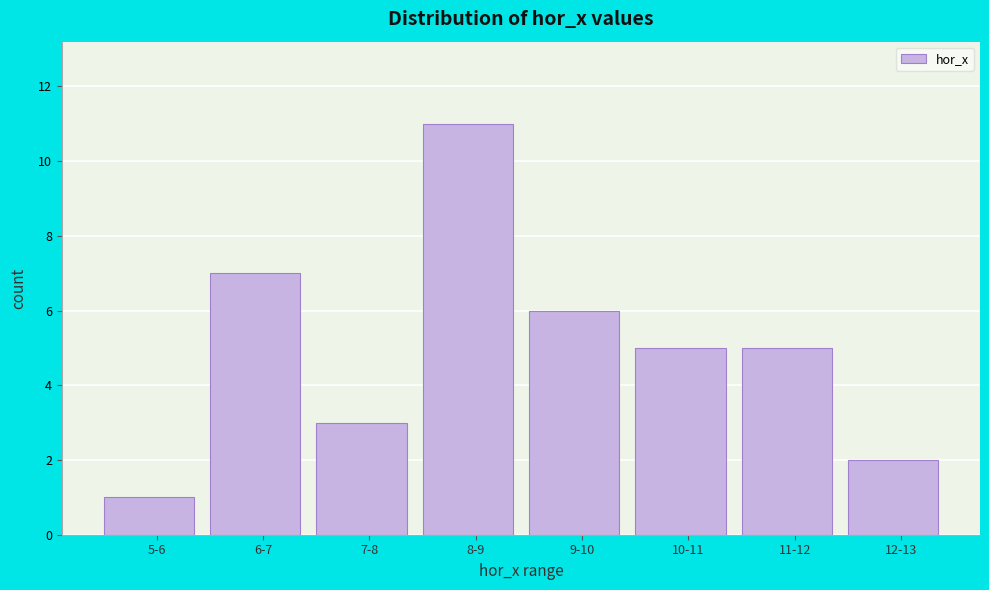

Reading right to left, what are all the values shown in this chart?

12-13=2	11-12=5	10-11=5	9-10=6	8-9=11	7-8=3	6-7=7	5-6=1